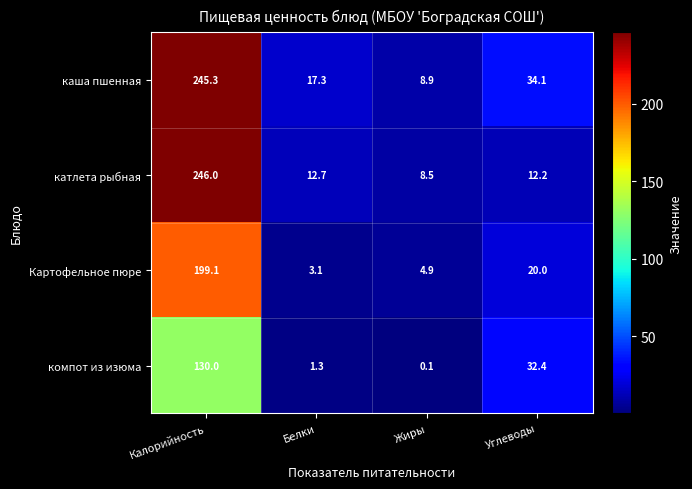

What is the difference between the highest and lowest values at Углеводы?

21.9